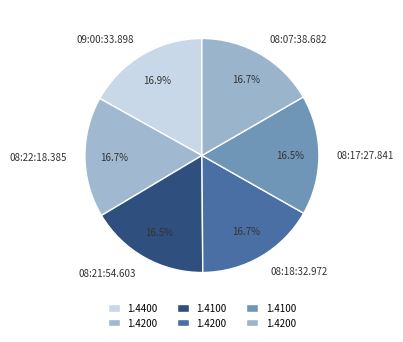

How many segments does this pie chart have?

6